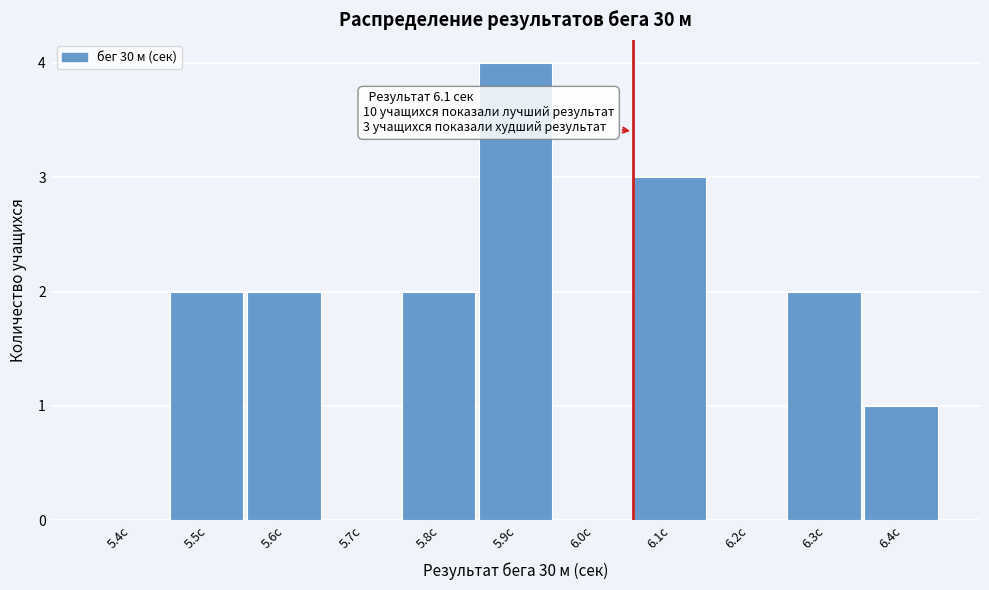

Reading left to right, transcribe all the data shown in this chart.

5.4с=0	5.5с=2	5.6с=2	5.7с=0	5.8с=2	5.9с=4	6.0с=0	6.1с=3	6.2с=0	6.3с=2	6.4с=1